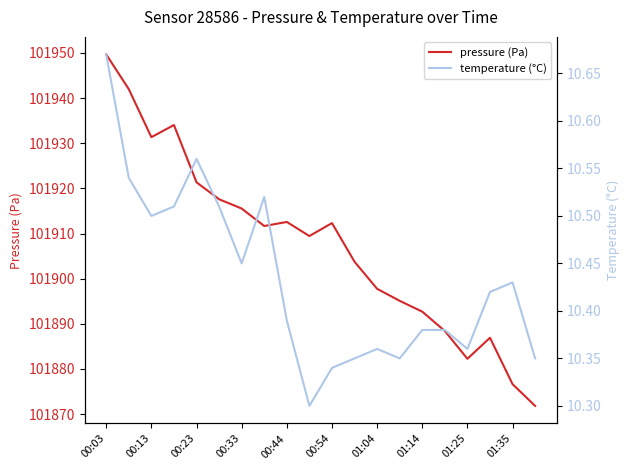

Is it true that pressure (Pa) equals 101949.7 at 00:03?

True